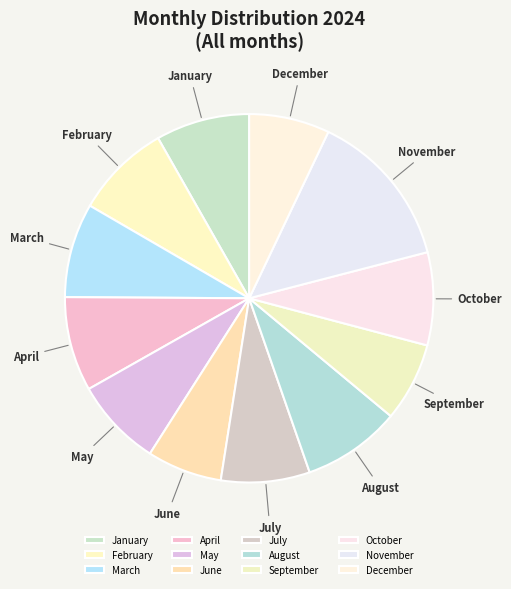

Does any single category account for the majority?

No